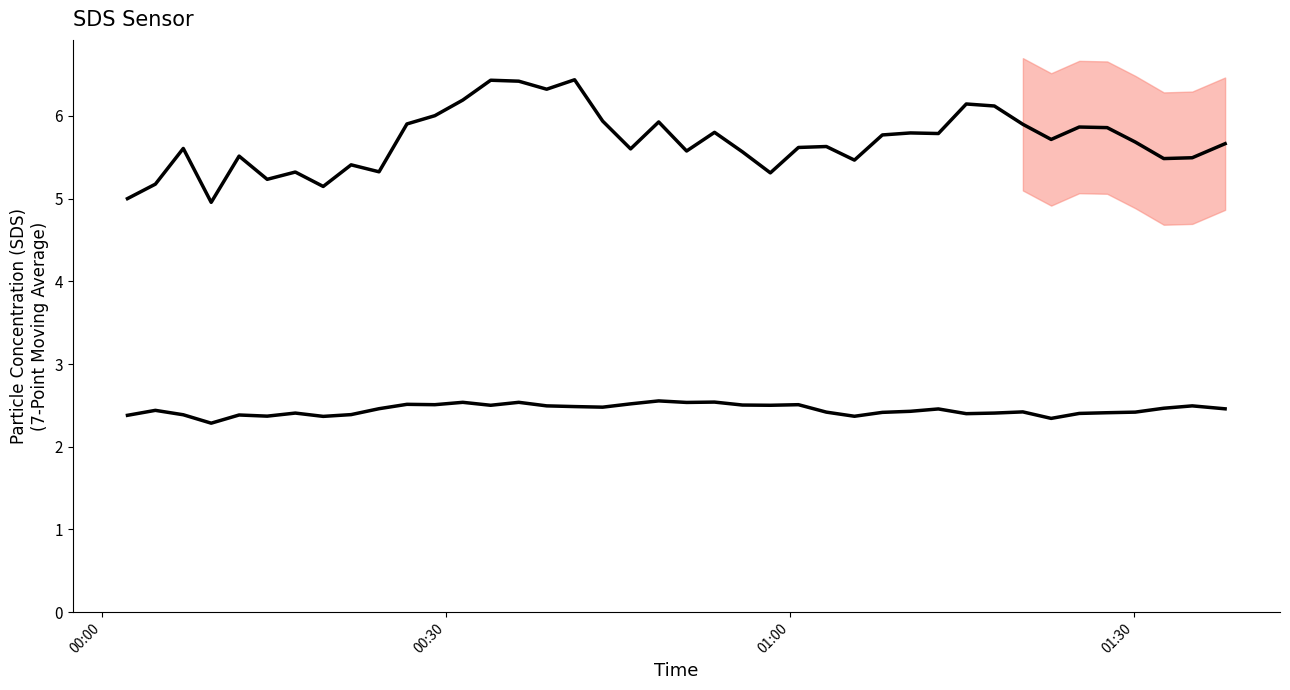

Rank the series by their maximum value, from highest to lowest.

SDS_P1, SDS_P2